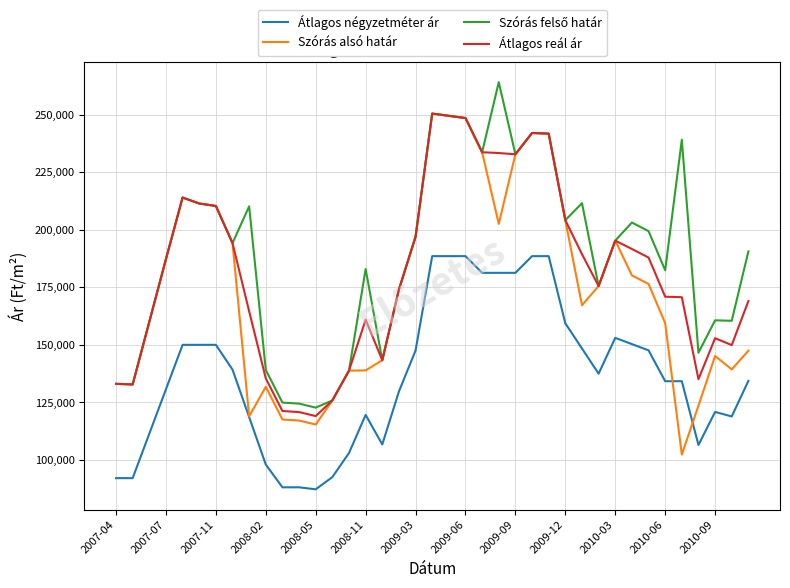

Does the chart have visible grid lines?

Yes